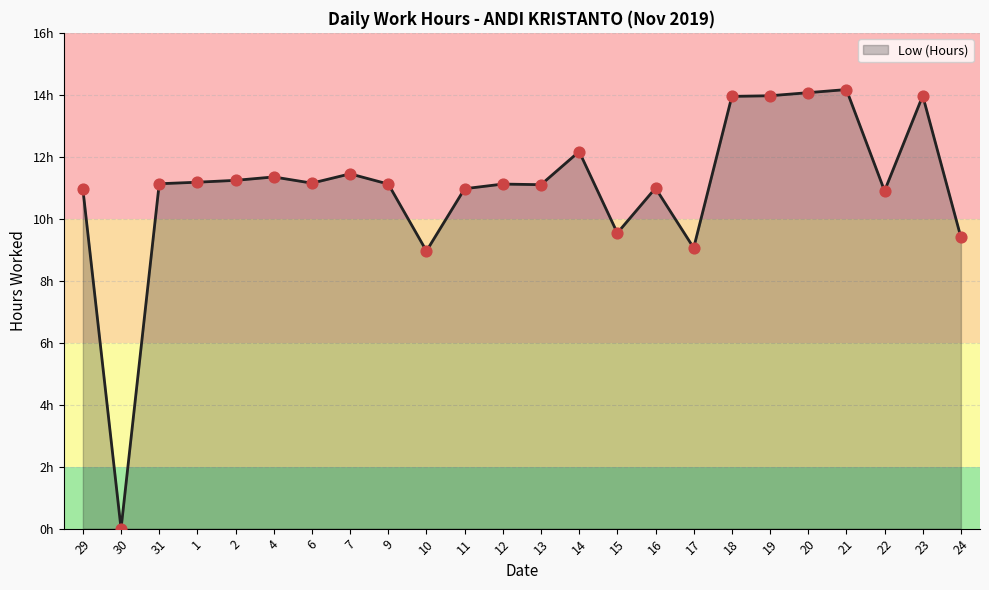

Does the chart have visible grid lines?

Yes